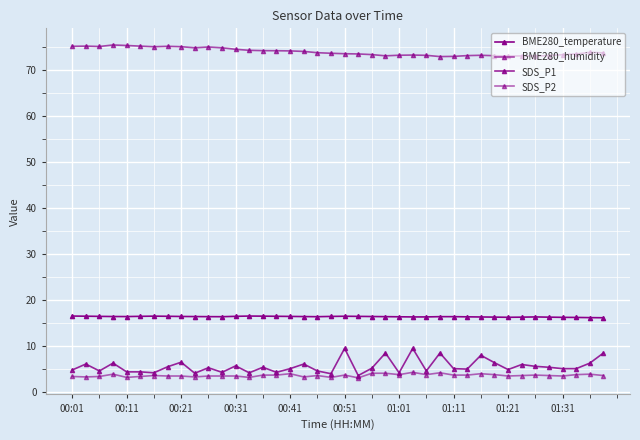

True or false: SDS_P1 and BME280_temperature intersect in this chart.

False